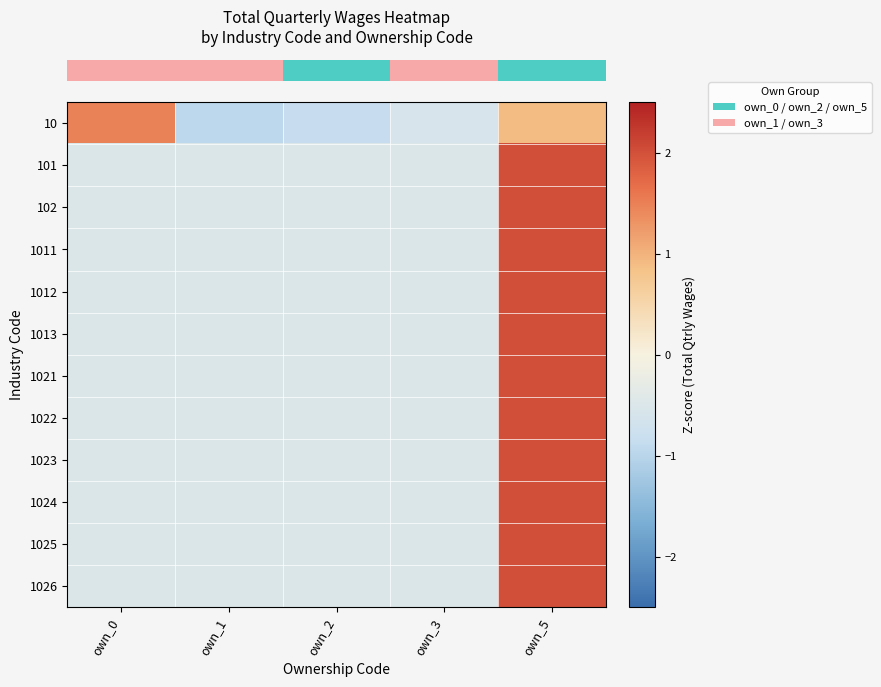

At how many categories does at least one series exceed 0?

2